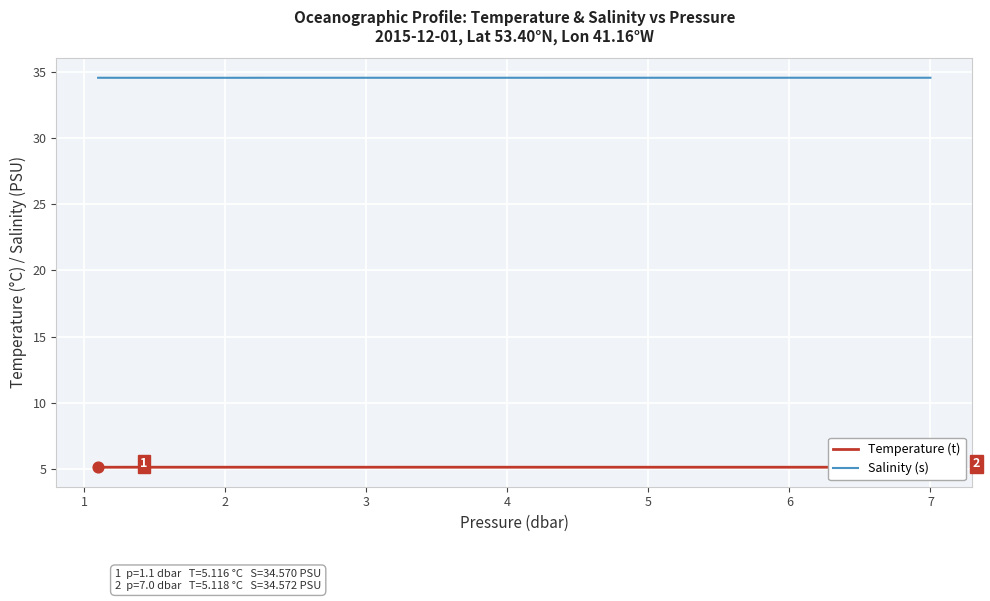

Which series has the largest total across all categories?

Salinity (s)